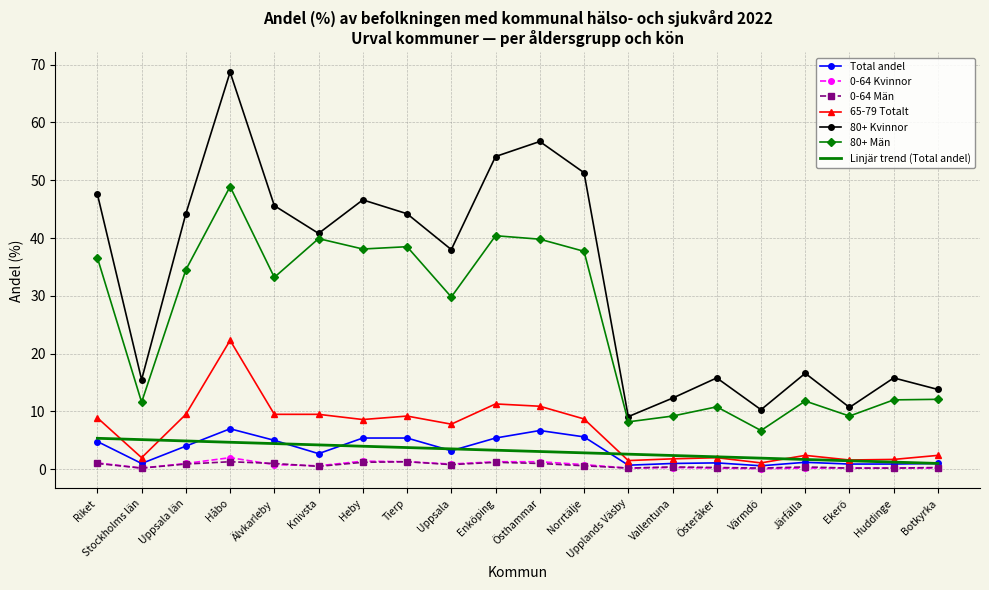

At which label does 80+ Män first exceed 33?

Riket